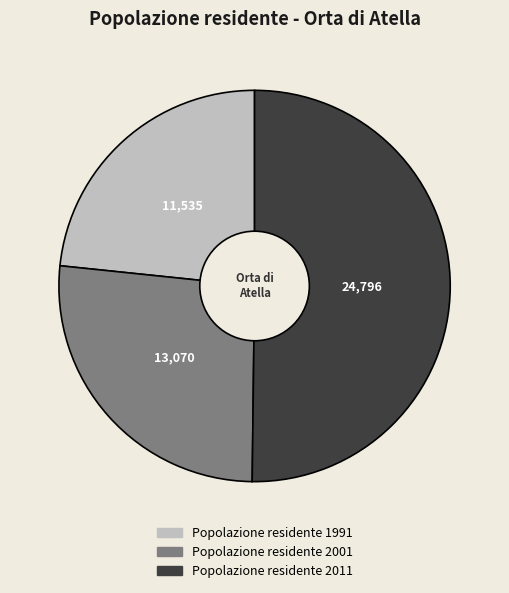

Do Popolazione residente 2011 and Popolazione residente 1991 together represent more than half of the pie?

Yes